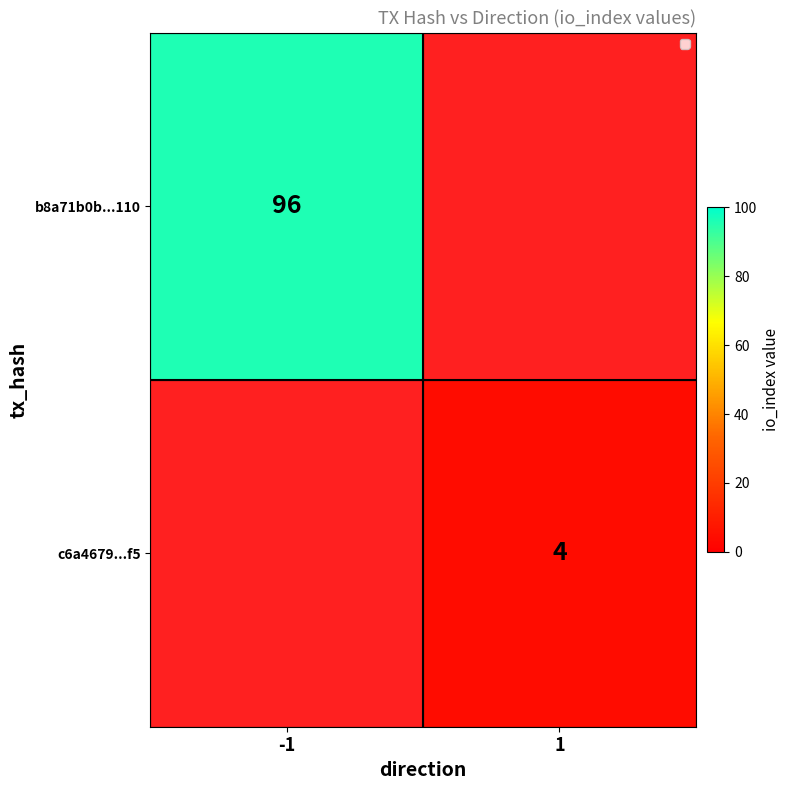

At how many categories does at least one series exceed 36?

1